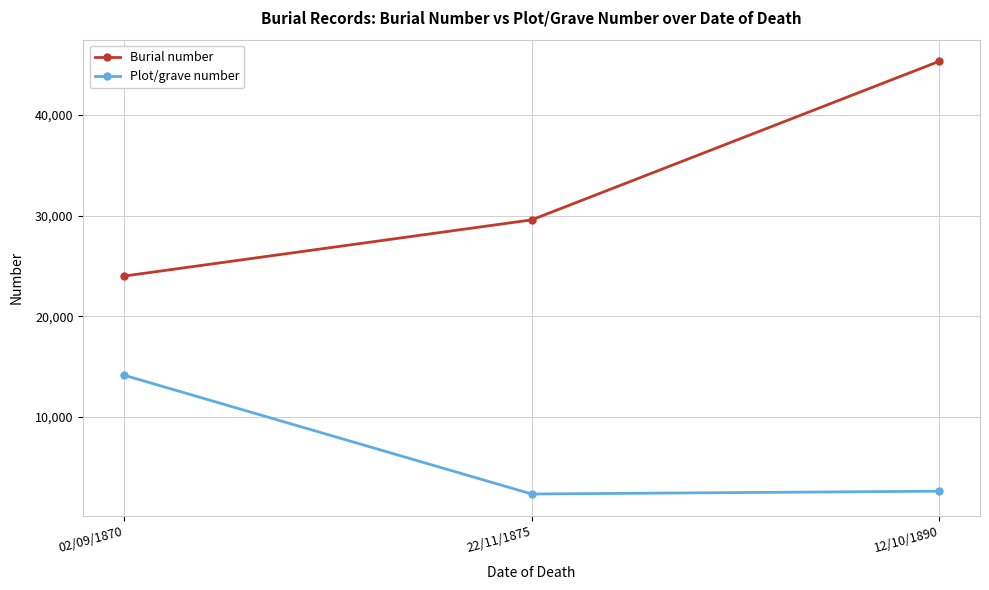

What is the difference between the maximum and second lowest values in the Plot/grave number series?

11522